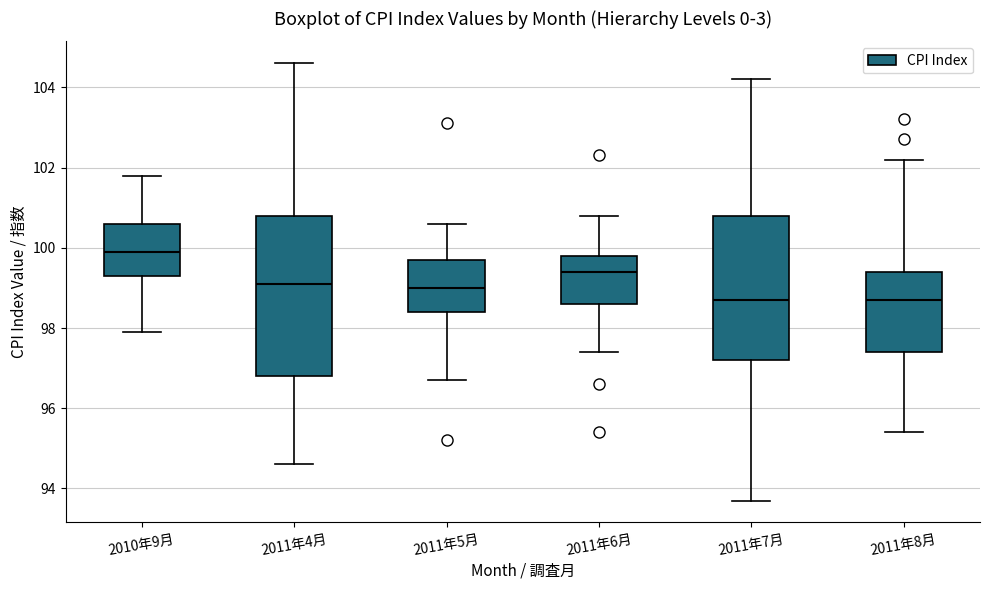

Reading left to right, read every box against the y-axis: the position of its median line, the range the box covers, and the ends of its whiskers. The values are not printed on the chart, so give them approximately, as read against the axis.

2010年9月: median 100.0, box 99.4 to 100.6, whiskers 98.0 to 101.8
2011年4月: median 99.2, box 96.8 to 100.8, whiskers 94.6 to 104.6
2011年5月: median 99.0, box 98.4 to 99.8, whiskers 96.8 to 100.6
2011年6月: median 99.4, box 98.6 to 99.8, whiskers 97.4 to 100.8
2011年7月: median 98.8, box 97.2 to 100.8, whiskers 93.8 to 104.2
2011年8月: median 98.8, box 97.4 to 99.4, whiskers 95.4 to 102.2